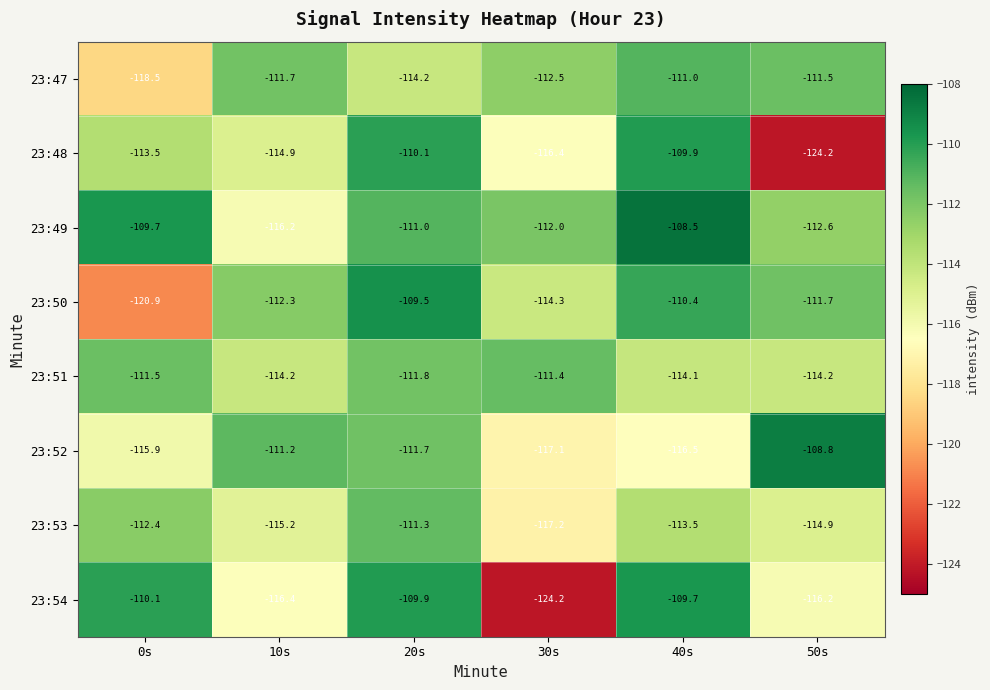

At which label does 23:52 first exceed -111?

50s